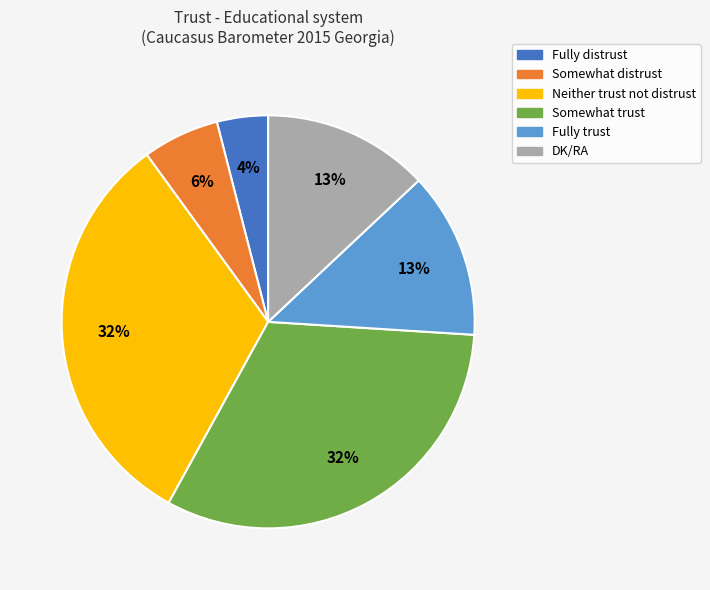

Which slice is the smallest?

Fully distrust